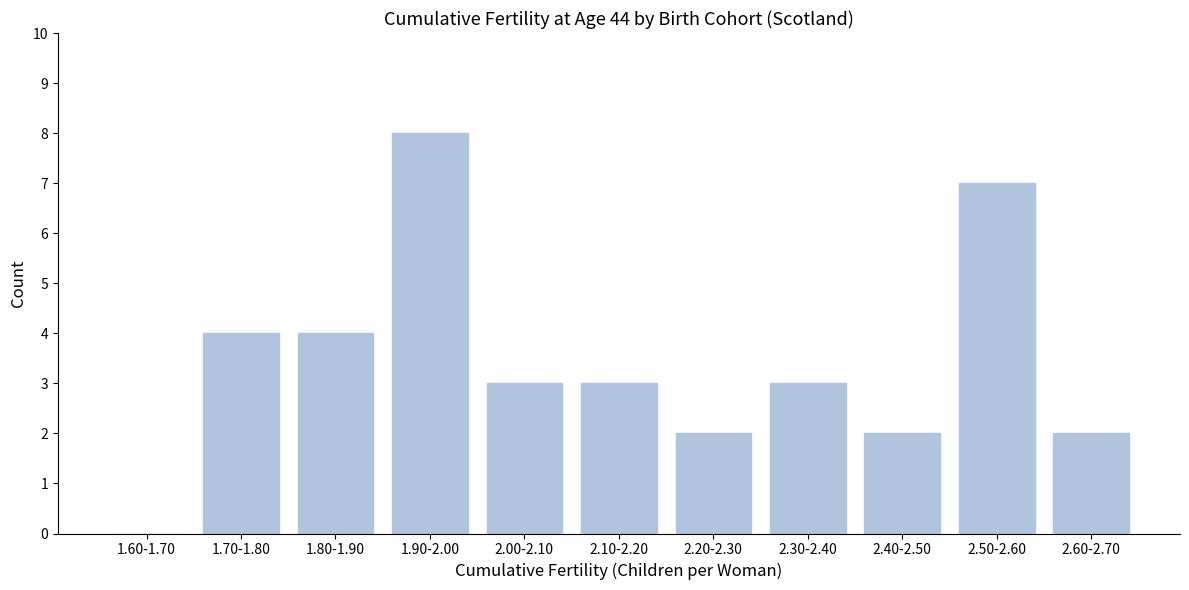

Reading right to left, list all the values displayed in this chart.

2.60-2.70=2	2.50-2.60=7	2.40-2.50=2	2.30-2.40=3	2.20-2.30=2	2.10-2.20=3	2.00-2.10=3	1.90-2.00=8	1.80-1.90=4	1.70-1.80=4	1.60-1.70=0